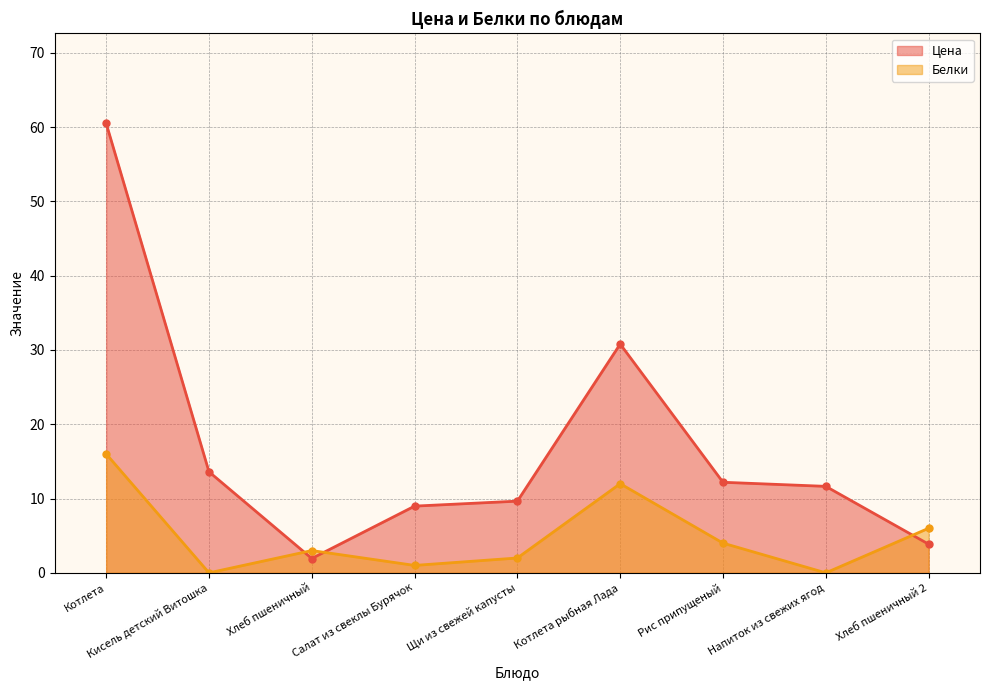

What is the difference between the Белки values at Хлеб пшеничный and Рис припущеный?

1.0